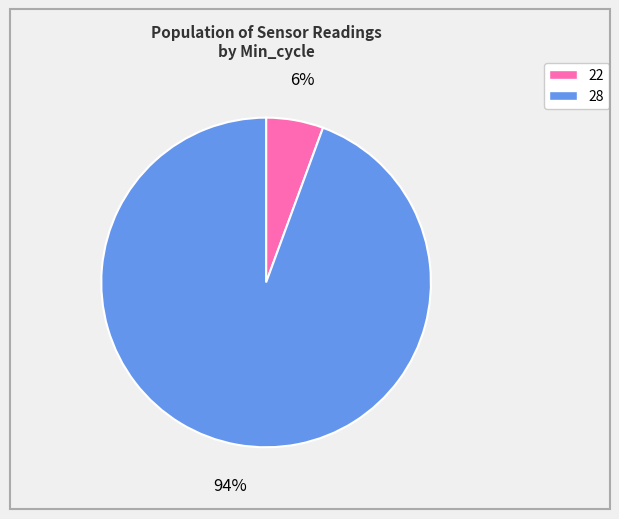

Is there any slice that represents more than half of the pie?

Yes